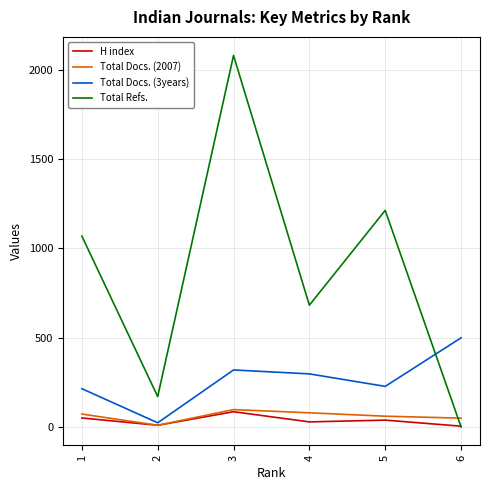

Does the chart display data point markers on the line(s)?

No